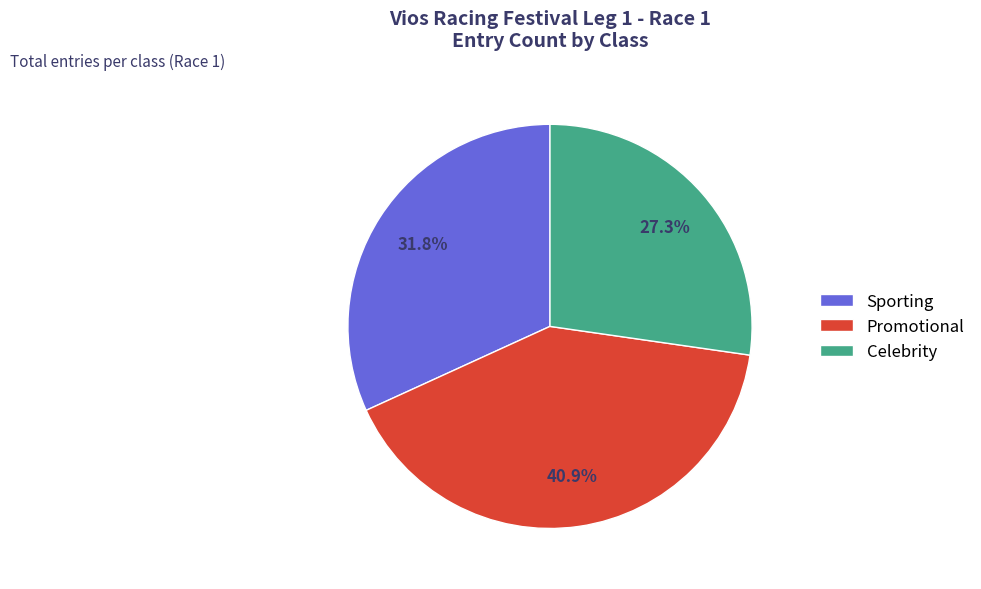

How many segments does this pie chart have?

3